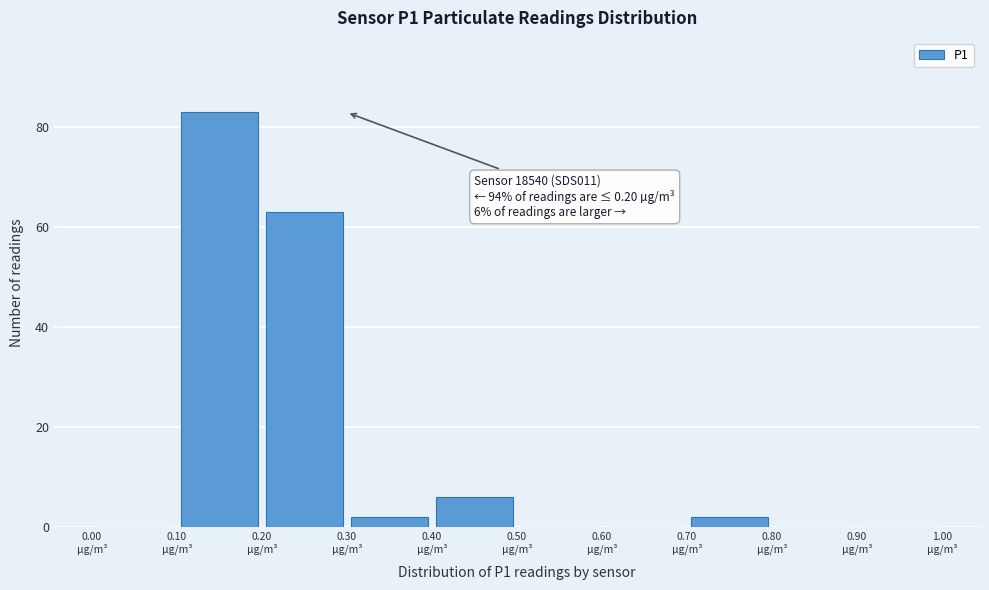

Which range on the x-axis has the tallest bar?

0.1 to 0.2